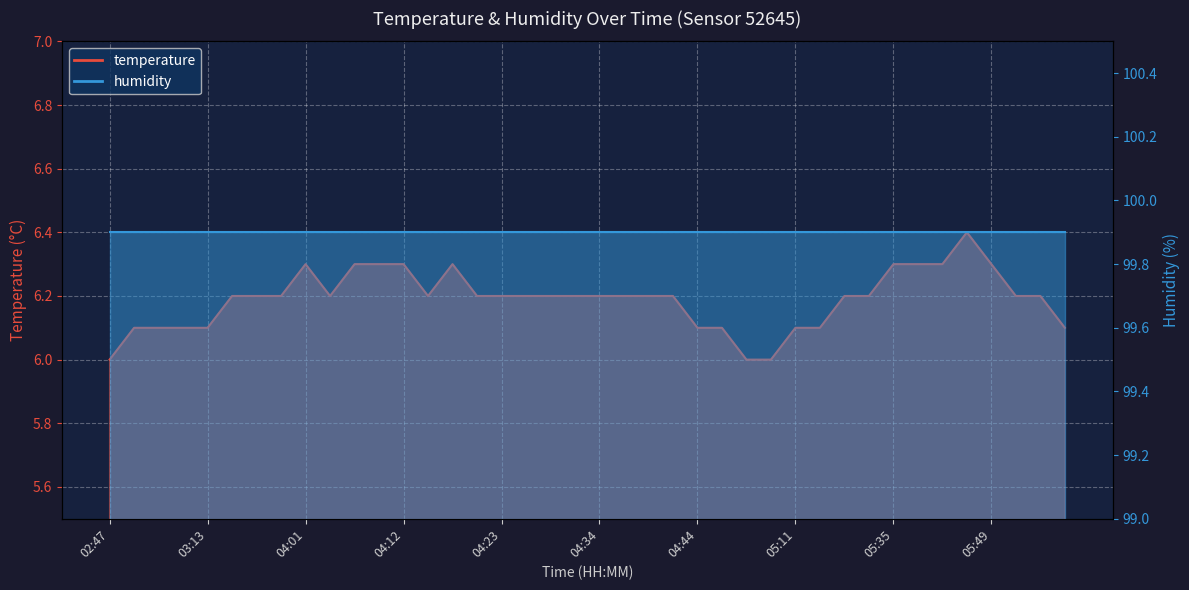

What is the label of the 13th point from the left?

04:12